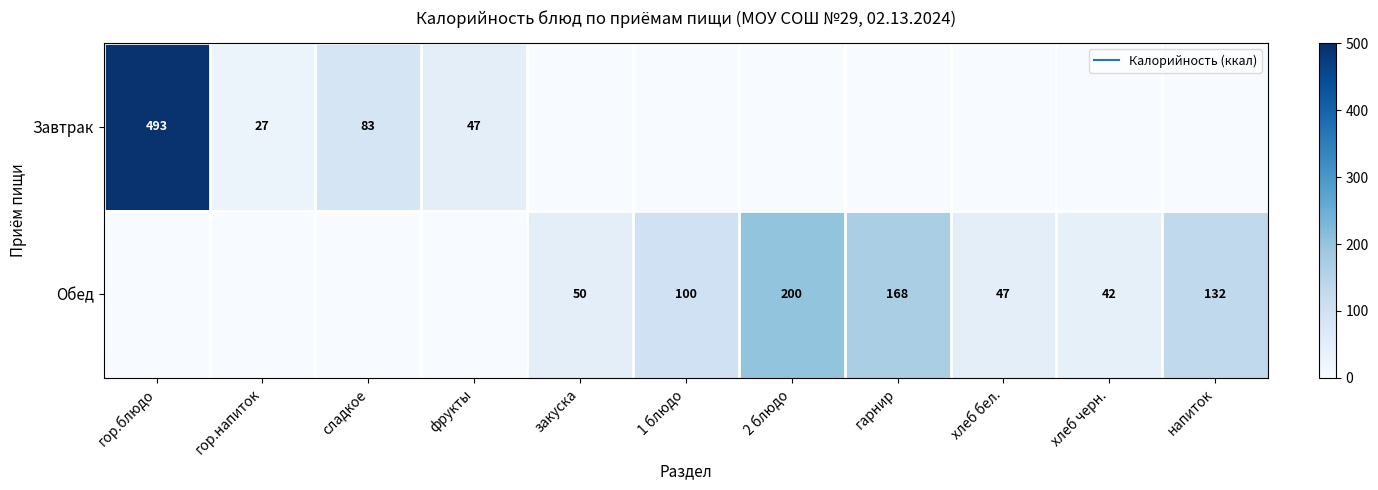

What is the difference between the second highest and second lowest values in the Обед series?

168